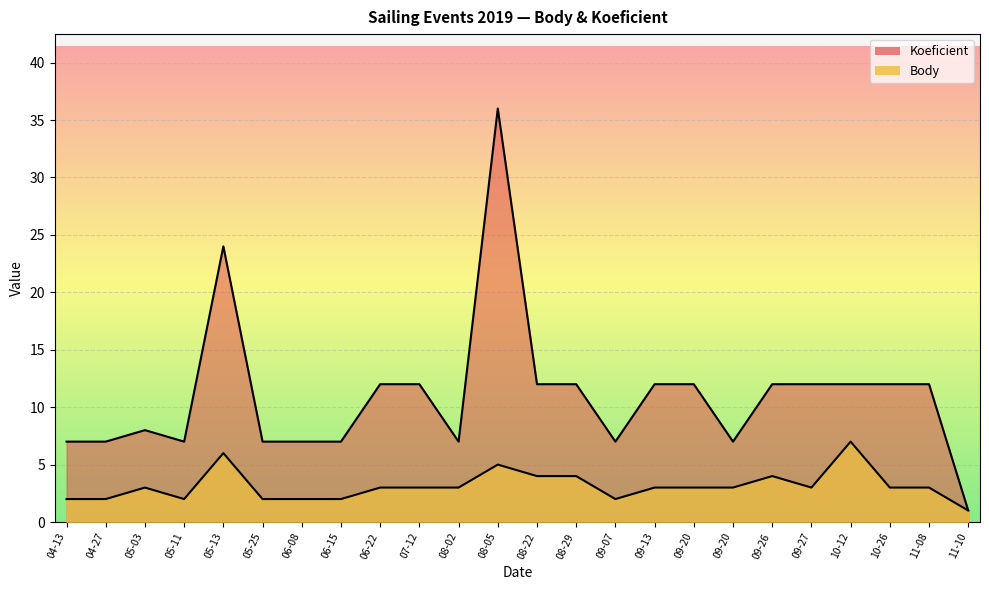

How many data points in Koeficient are less than 12?

11